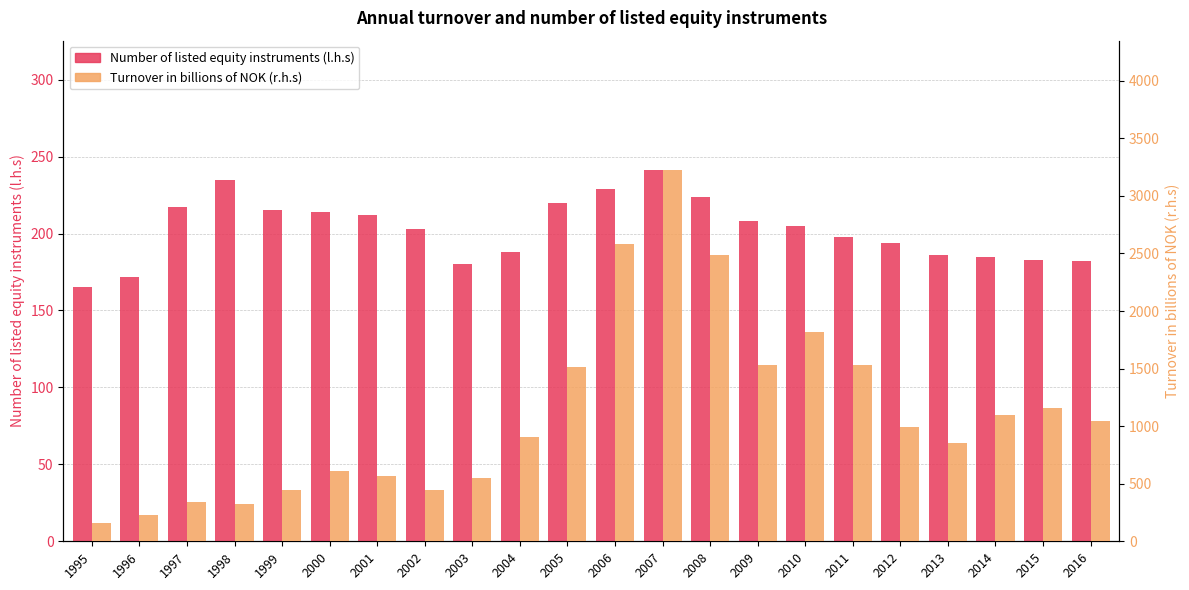

Reading right to left, list all the values displayed in this chart.

Number of listed equity instruments (l.h.s): 182	183	185	186	194	198	205	208	224	241	229	220	188	180	203	212	214	215	235	217	172	165
Turnover in billions of NOK (r.h.s): 1044	1155	1097	856	992	1530	1815	1528	2490	3221	2585	1513	907	552	444	566	609	446	323	341	232	157